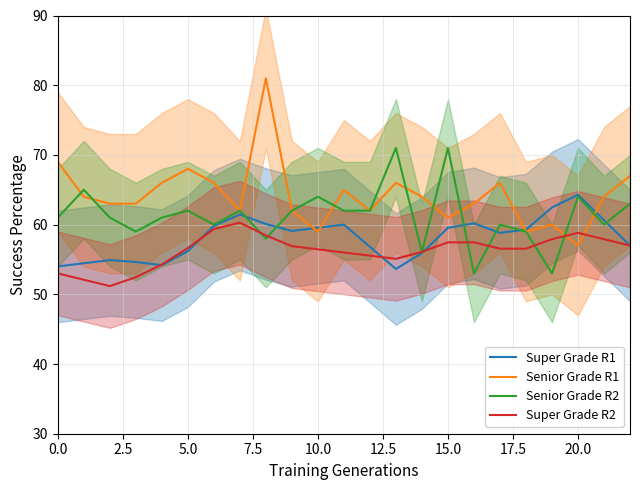

Read the Senior Grade R1 value at 18.

59.0